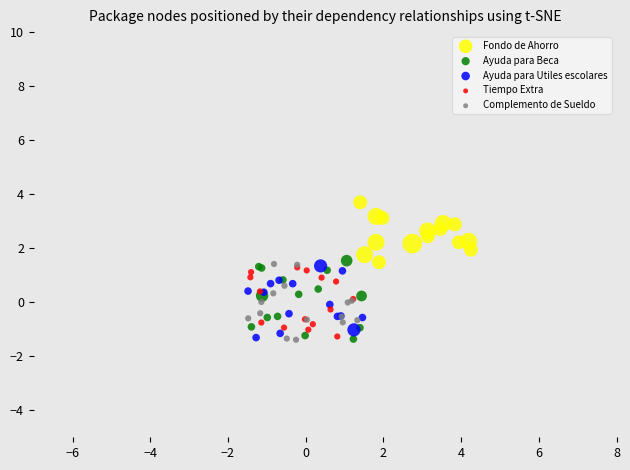

Which series reaches the maximum Y coordinate?

Fondo de Ahorro